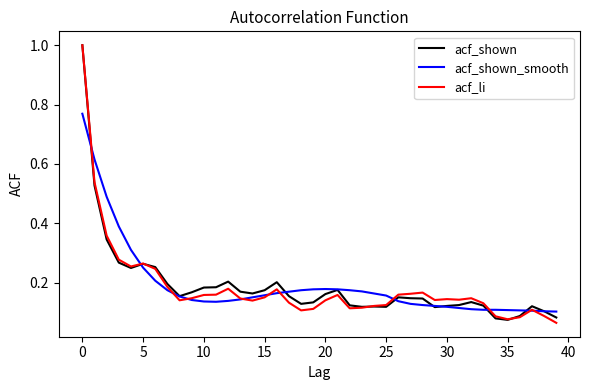

What is the maximum value shown in the chart?

1.0